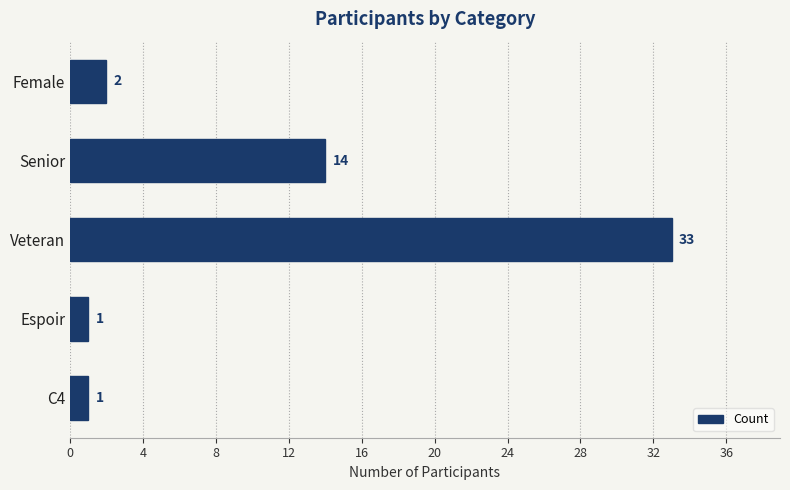

Reading top to bottom, what are all the values shown in this chart?

Female=2	Senior=14	Veteran=33	Espoir=1	C4=1